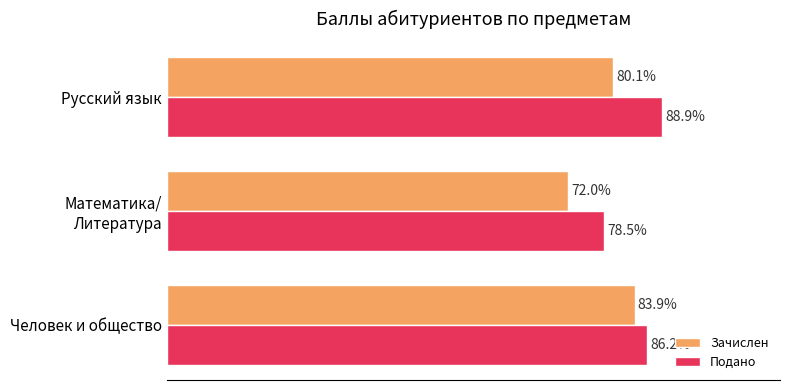

At which label is Подано closest to 83?

Человек и общество